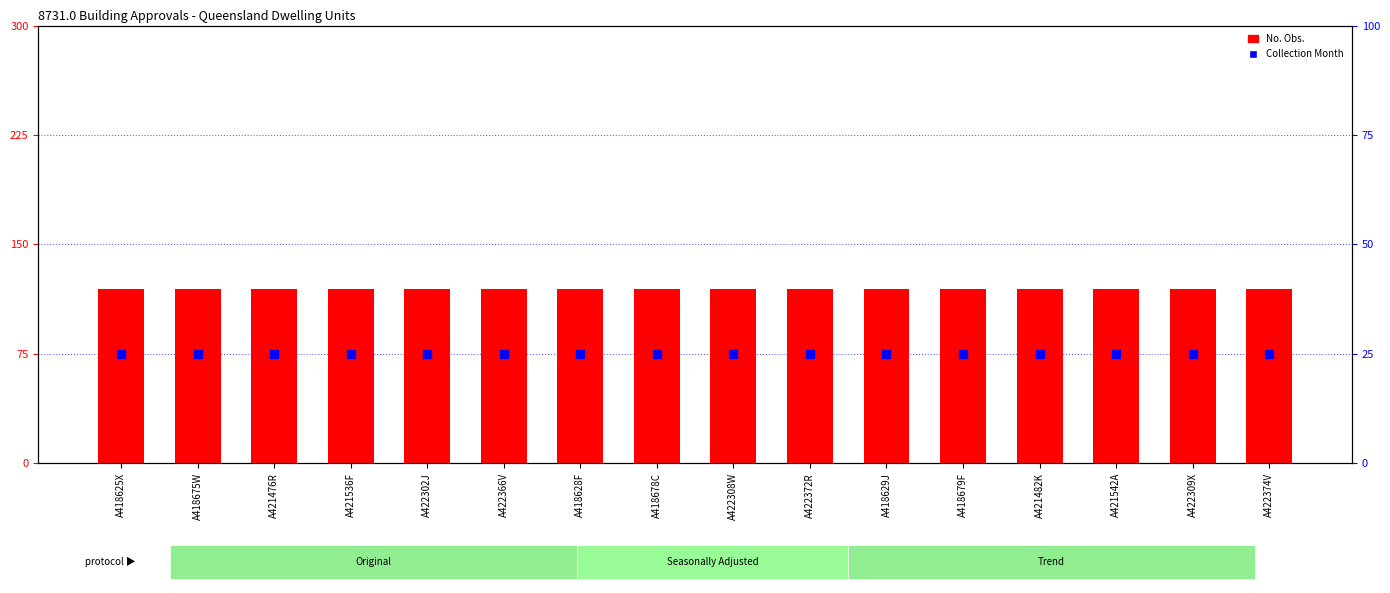

Which series contains the lowest Y value?

Collection Month